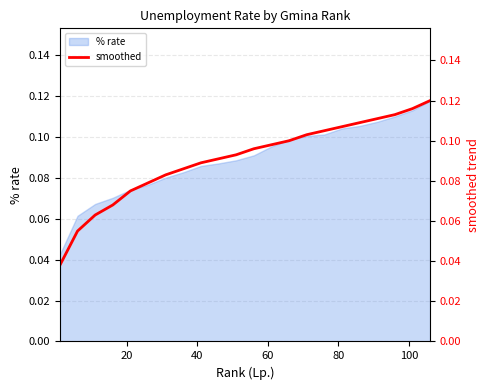

What is the sum of all values?

2.0